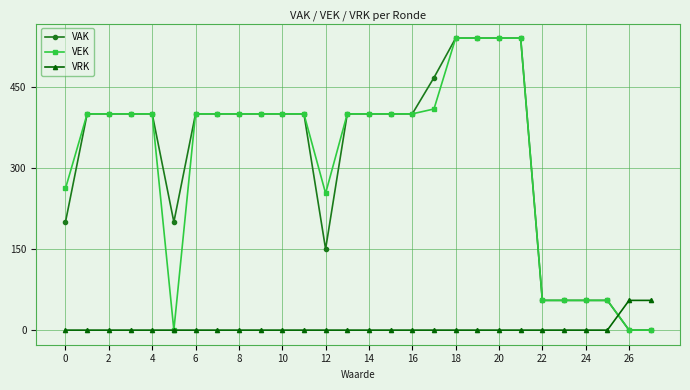

What is the highest value of the VAK series?

540